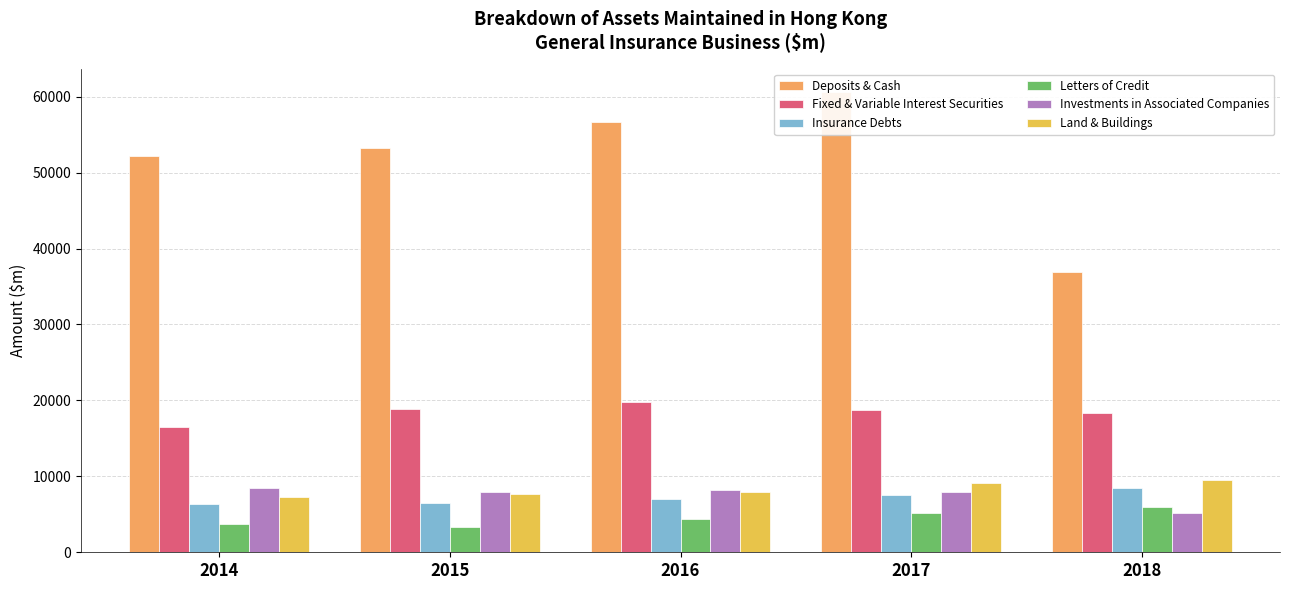

What is the total value across all series at 2016?

103855.1